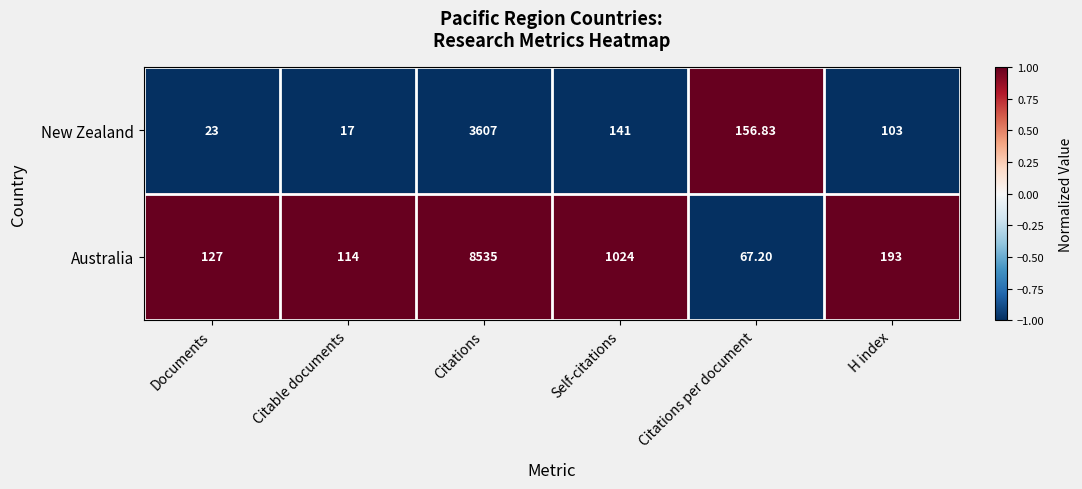

List the series in order of their peak value, highest first.

Australia, New Zealand